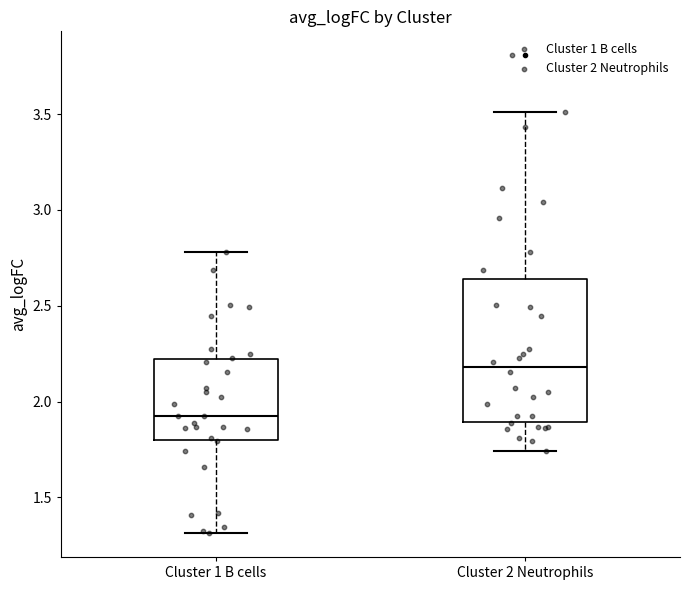

Where is the lower edge of the box for Cluster 2 Neutrophils on the y-axis? The values are not printed on the chart, so give them approximately, as read against the axis.

1.90